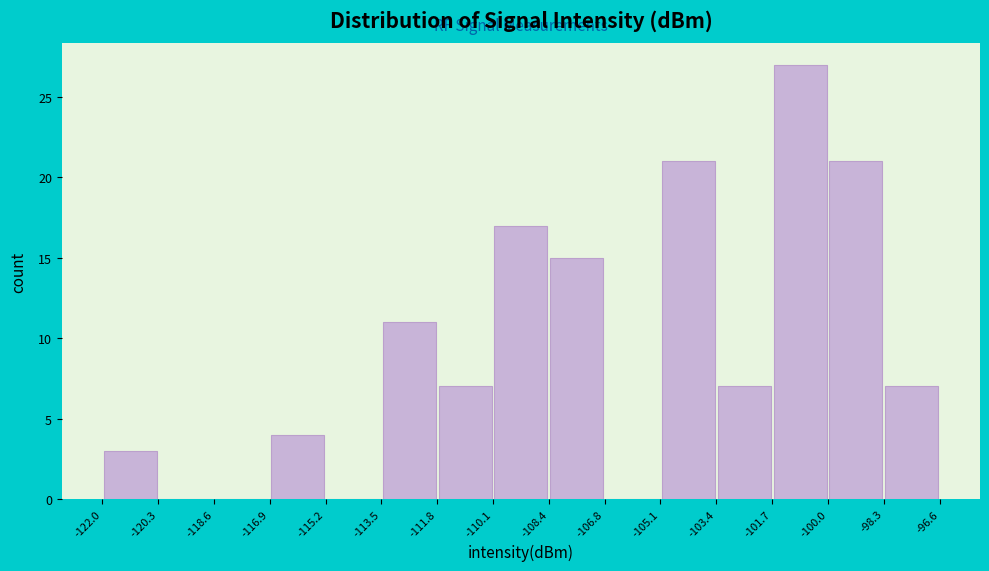

How tall is the bar that spans -122.0 to -120.3 on the x-axis? The values are not printed on the chart, so give them approximately, as read against the axis.

3